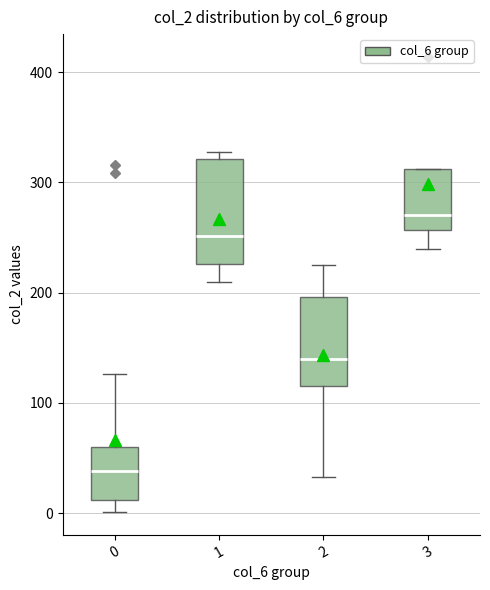

Which box has the lowest median line?

0